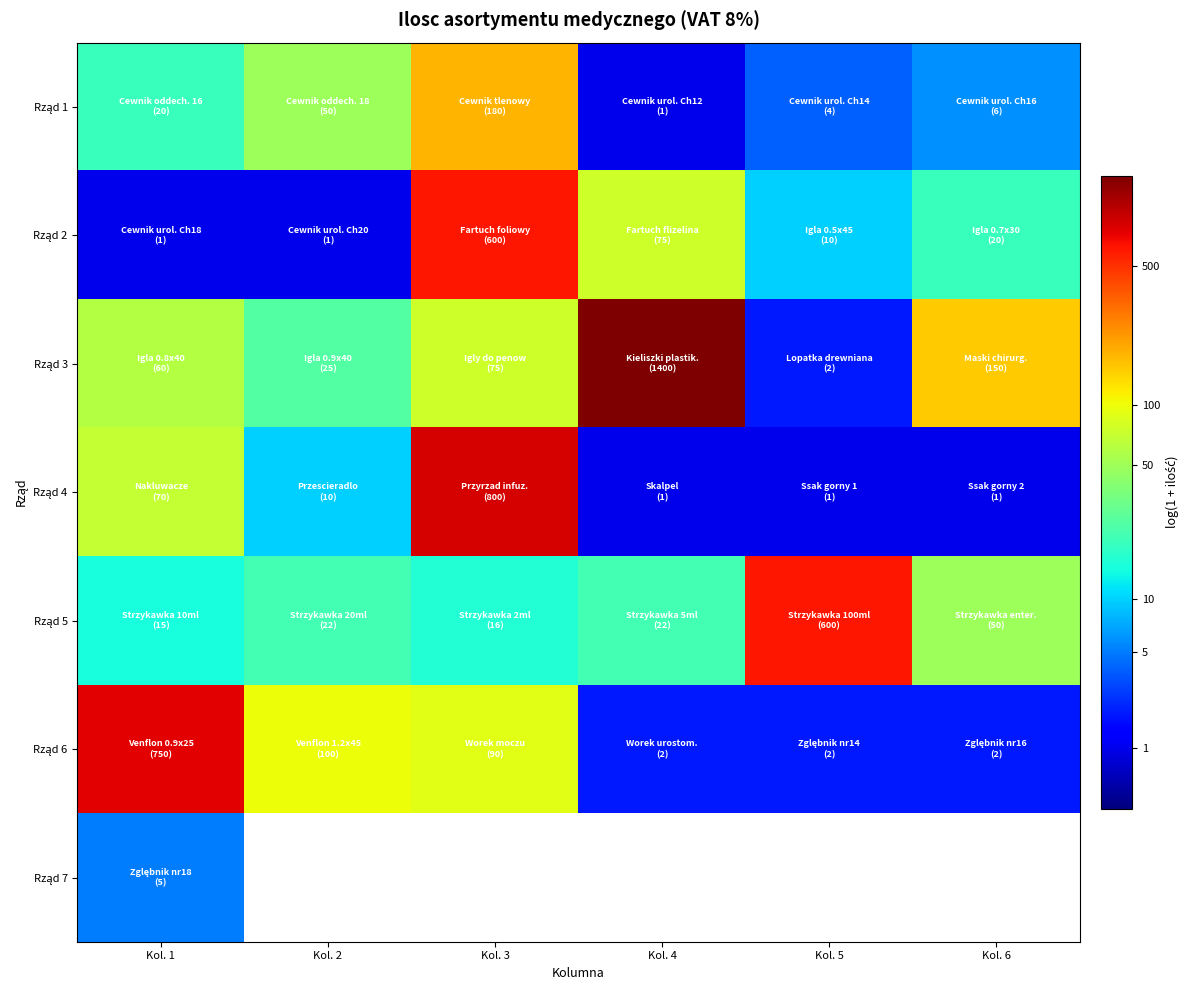

The value of Rząd 3 at Kol. 2 is 5.4. True or false?

False